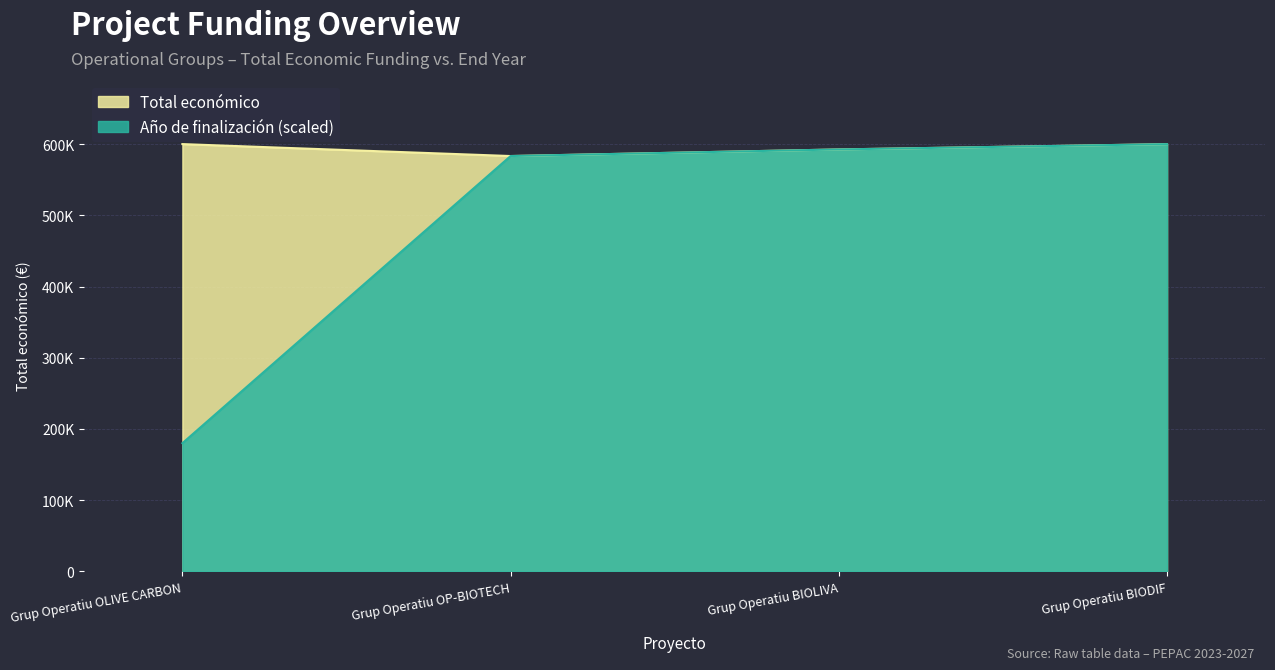

True or false: Total económico and Año de finalización intersect in this chart.

False